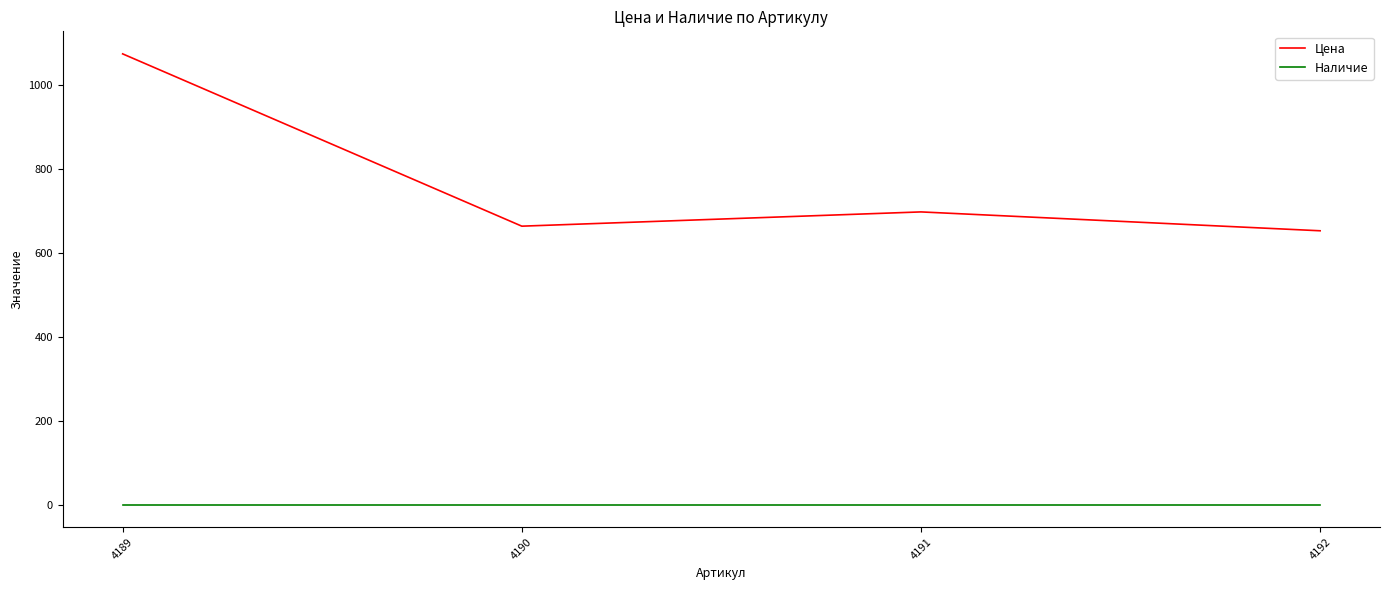

Reading right to left, what are all the values shown in this chart?

Цена: 653	698	664	1075
Наличие: 0	0	0	0